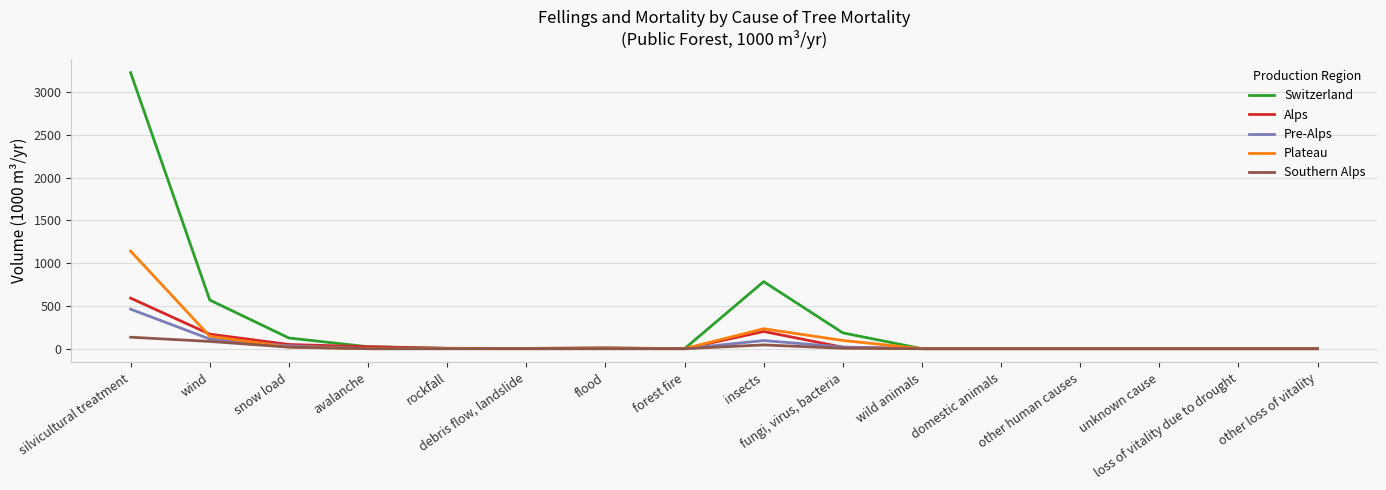

Is it true that Pre-Alps equals 153 at unknown cause?

False